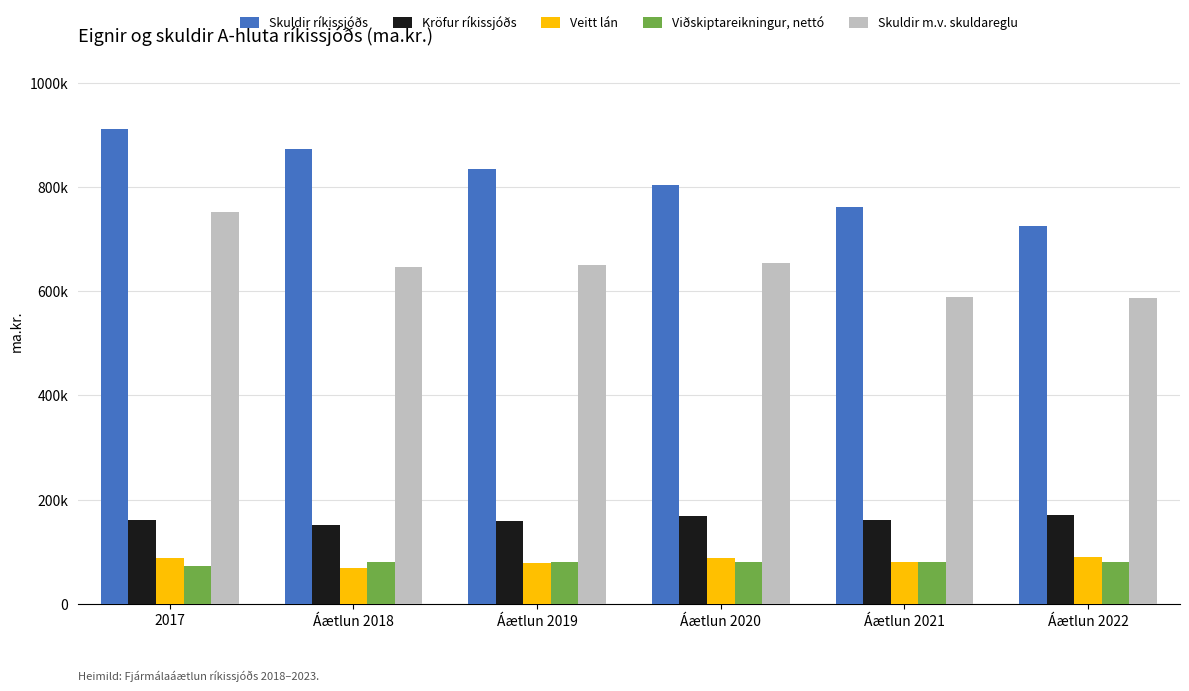

What are all the series names shown in the legend?

Skuldir ríkissjóðs, Kröfur ríkissjóðs, Veitt lán, Viðskiptareikningur, nettó, Skuldir m.v. skuldareglu